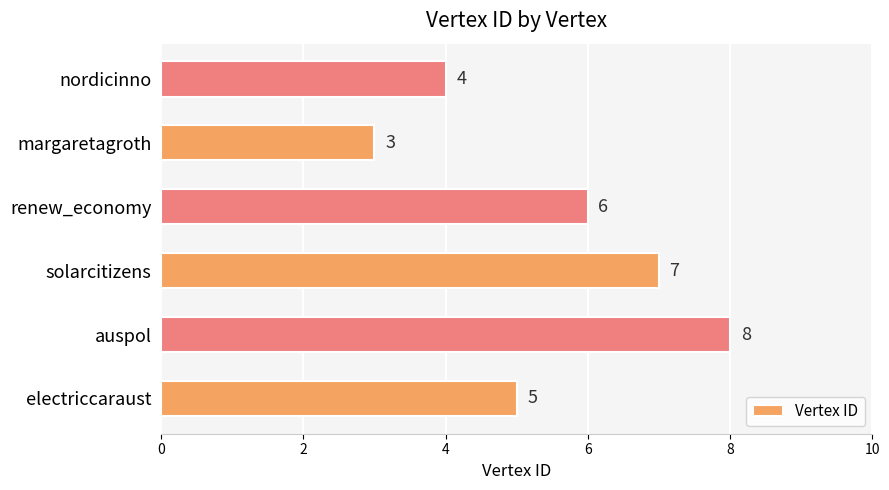

What is the change in value from electriccaraust to renew_economy?

+1